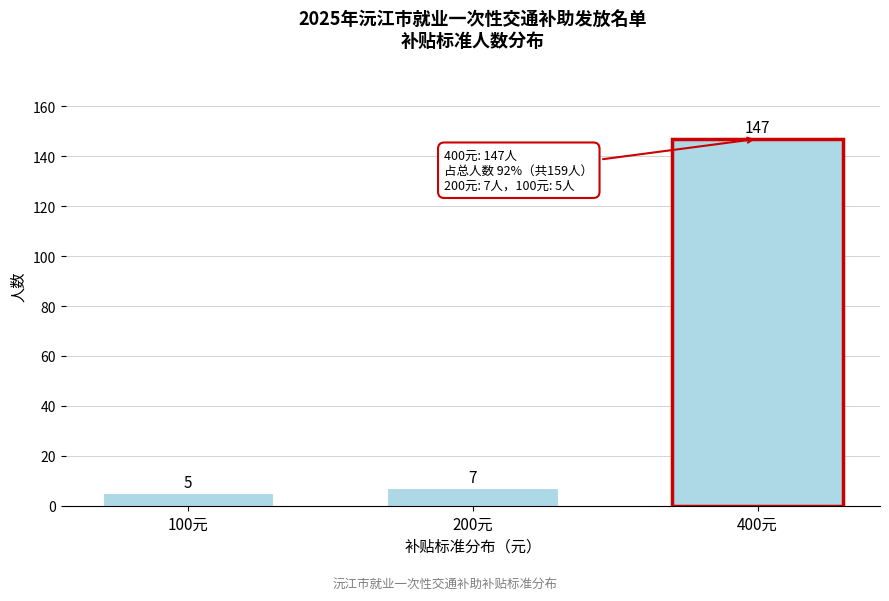

Reading right to left, extract all data points from this chart.

147	7	5